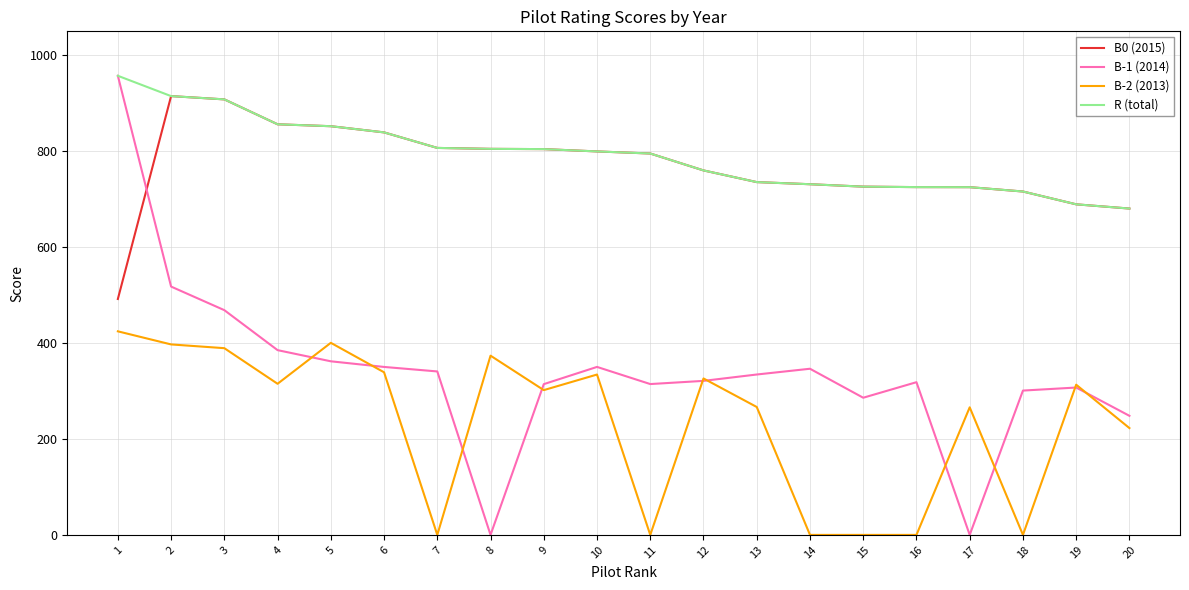

Is the value of R (total) at 10 greater than the value of B-2 (2013) at 4?

Yes